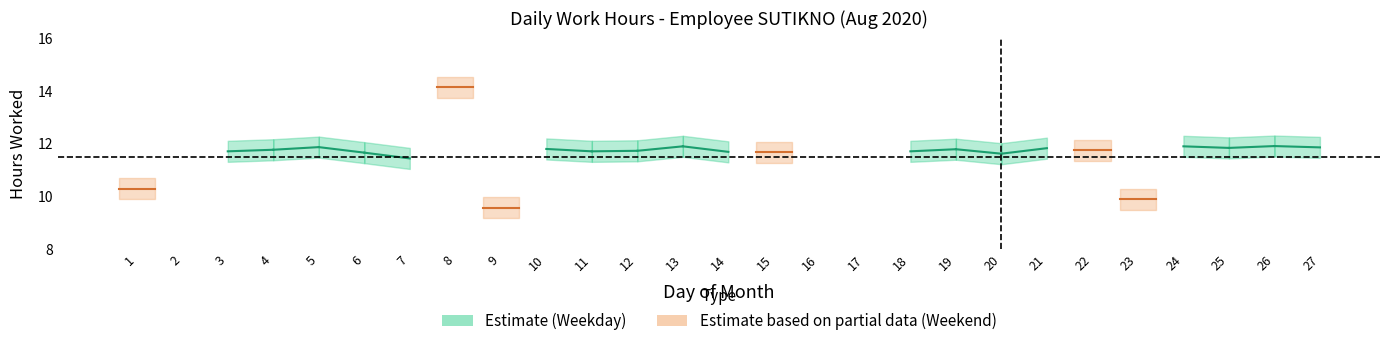

Approximately how many times larger is the value at 27 compared to 18?

1.0